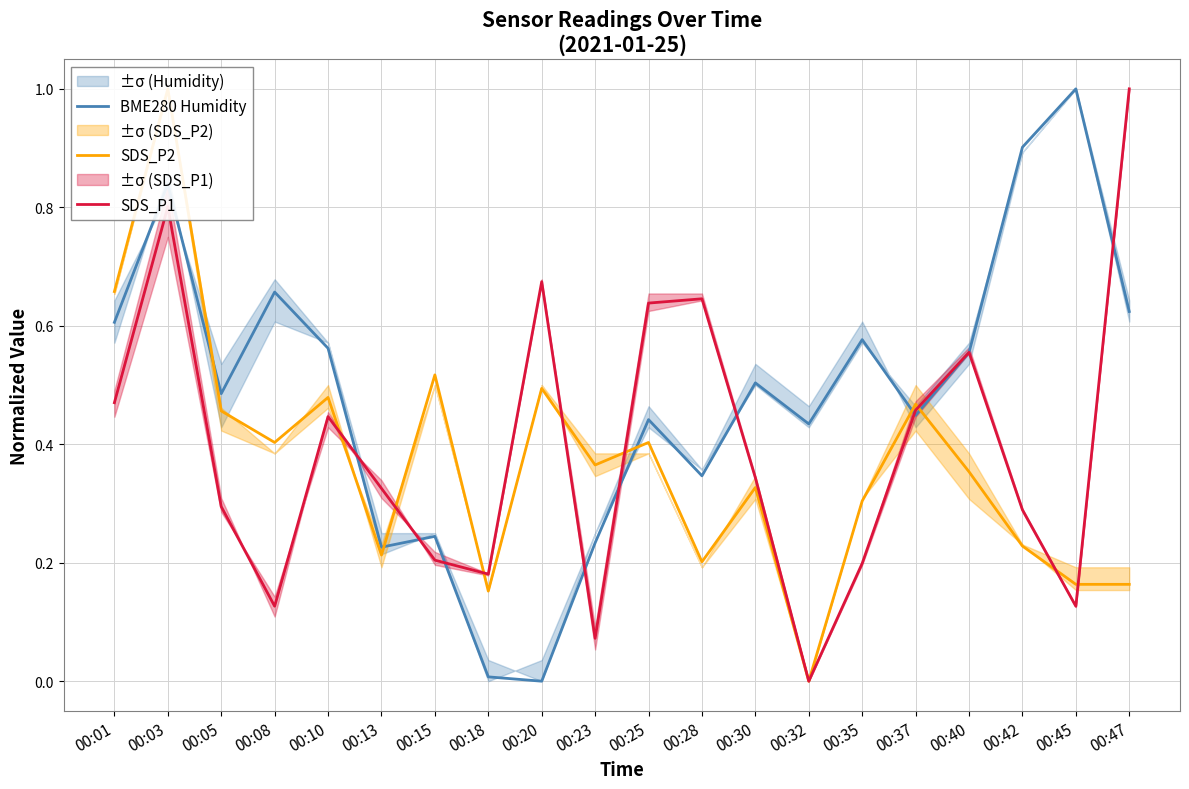

Count the number of categories in the chart.

20